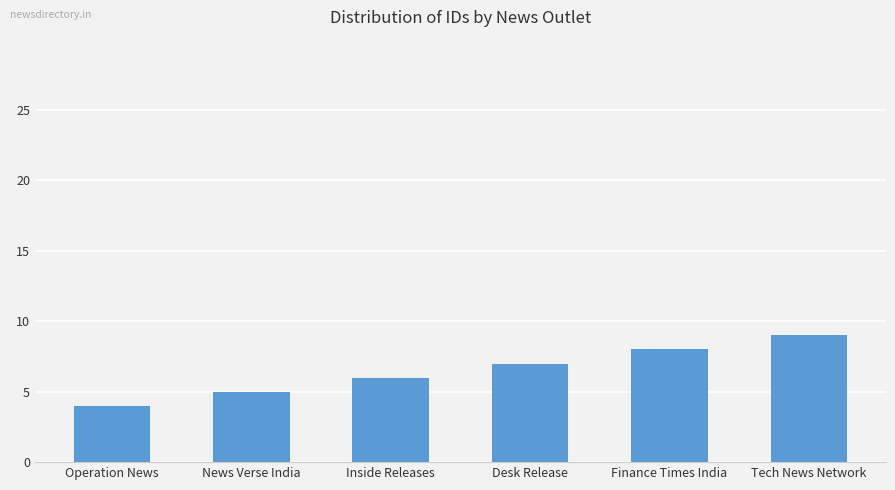

Reading right to left, transcribe all the data shown in this chart.

9	8	7	6	5	4